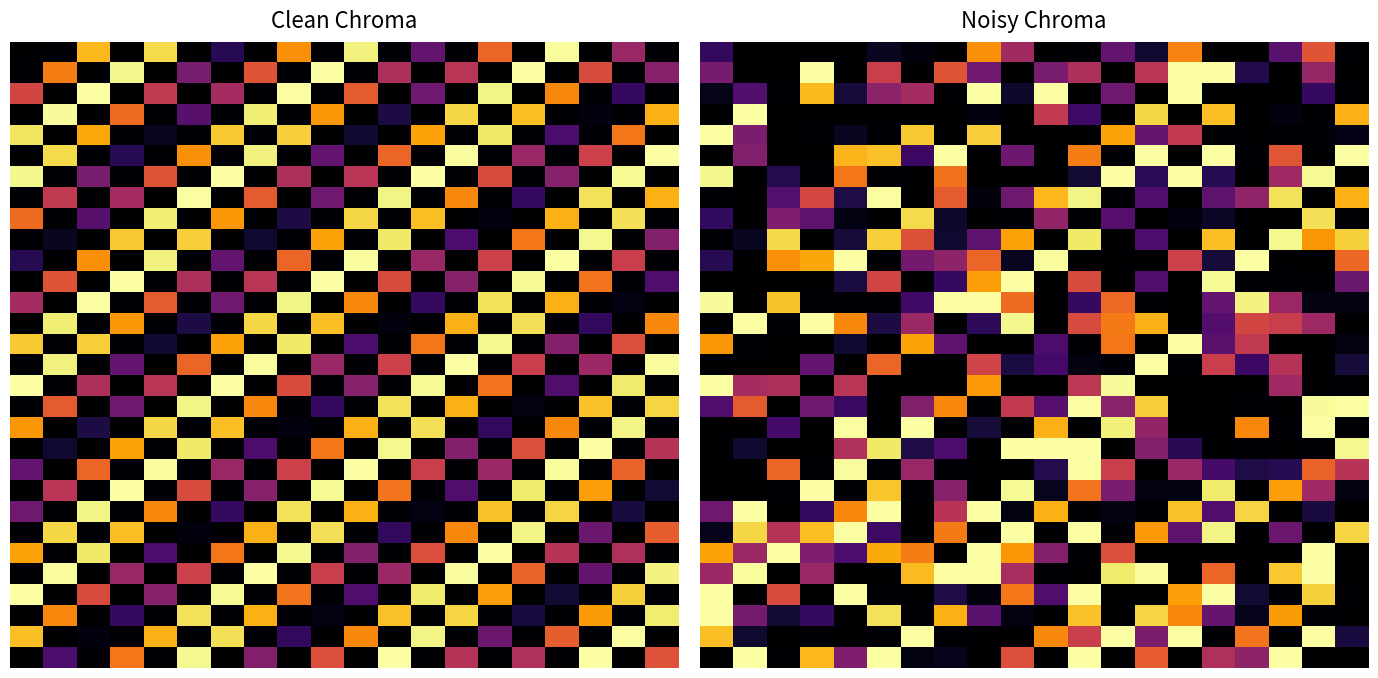

Which series has the largest total across all categories?

25